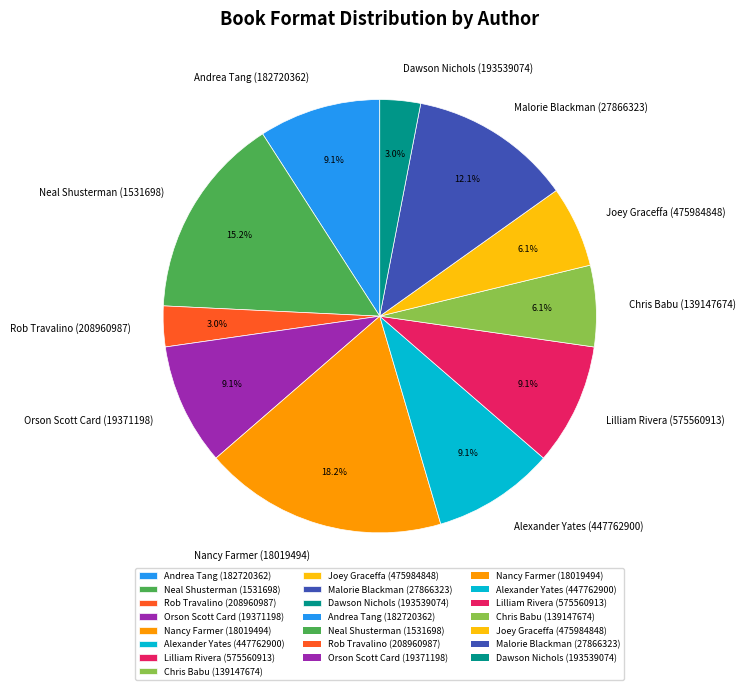

Is Chris Babu (139147674) the majority of the pie?

No